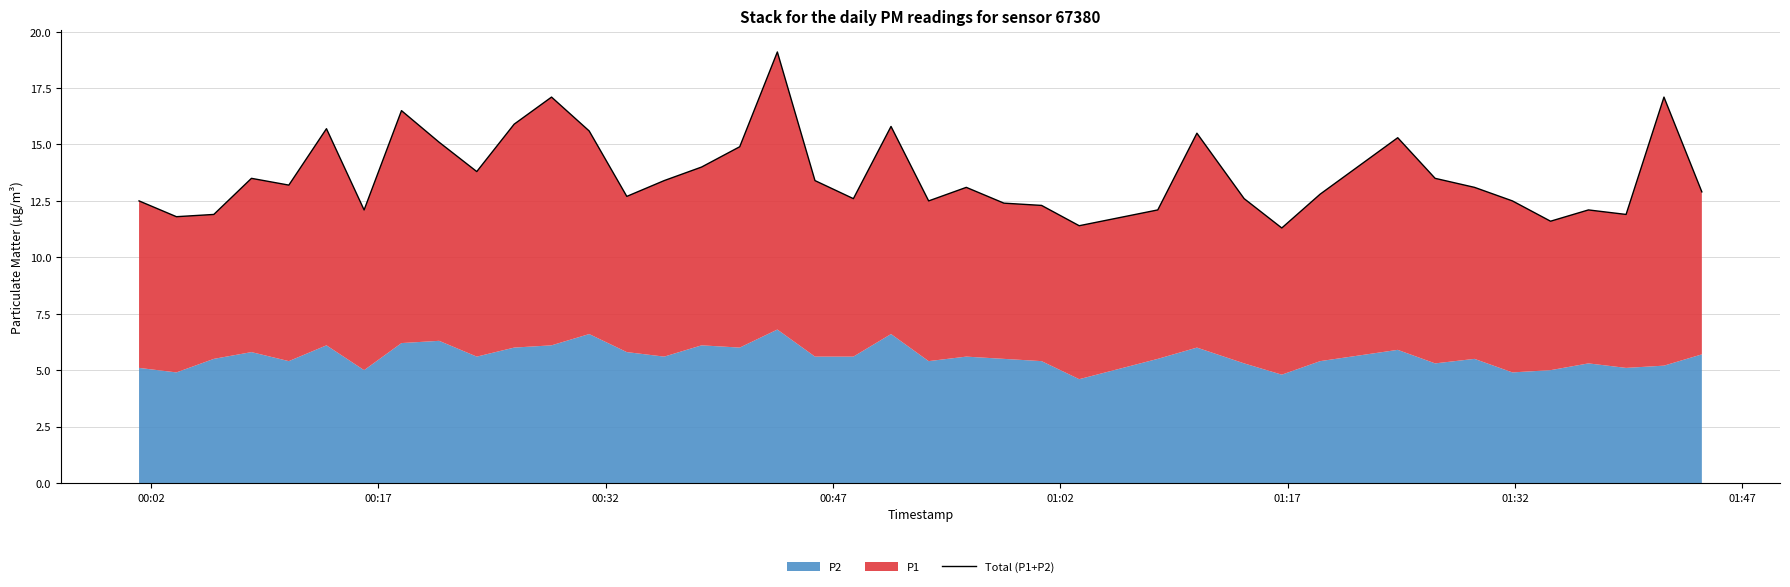

How many lines are shown in the chart?

1